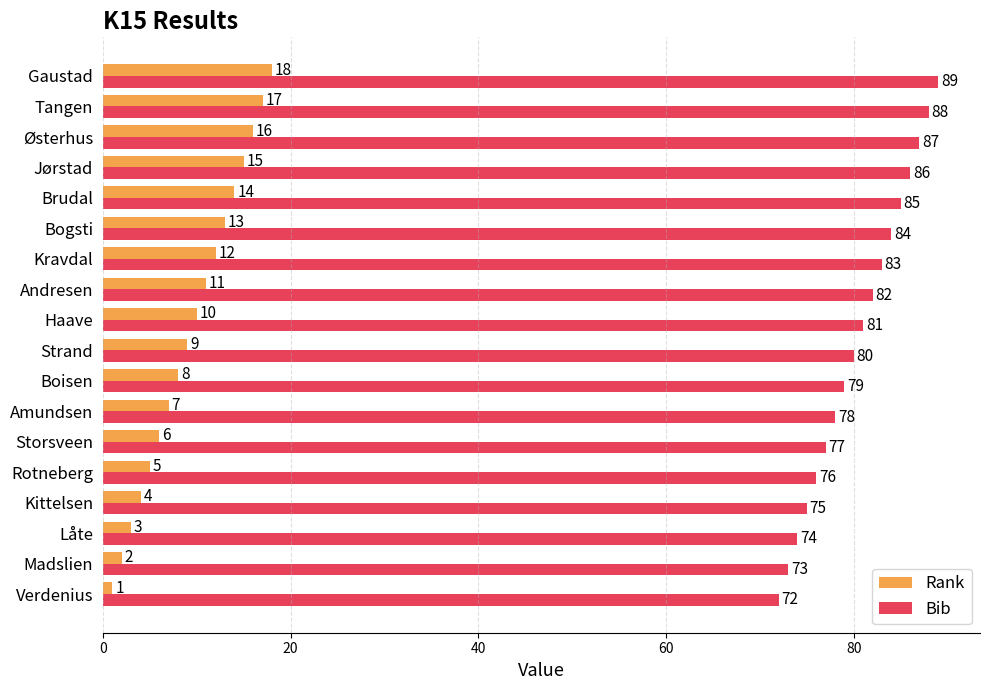

What is the difference between the highest and lowest values at Bogsti?

71